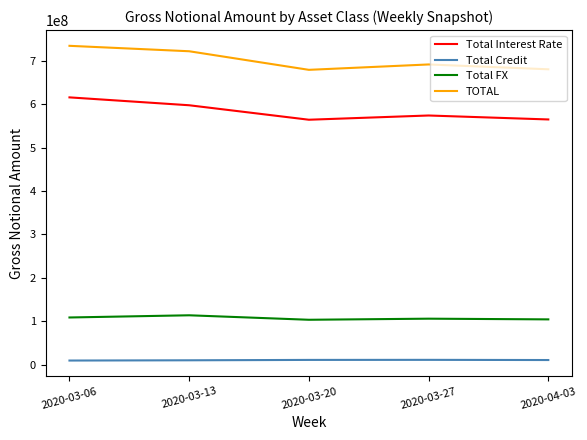

What are all the series names shown in the legend?

Total Interest Rate, Total Credit, Total FX, TOTAL